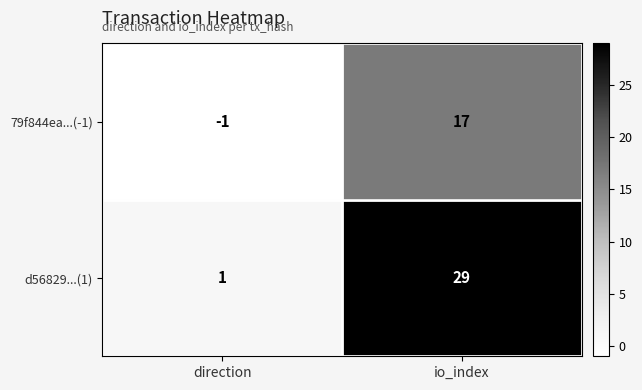

Reading left to right, list all the values displayed in this chart.

79f844ea...(-1): -1	17
d56829...(1): 1	29